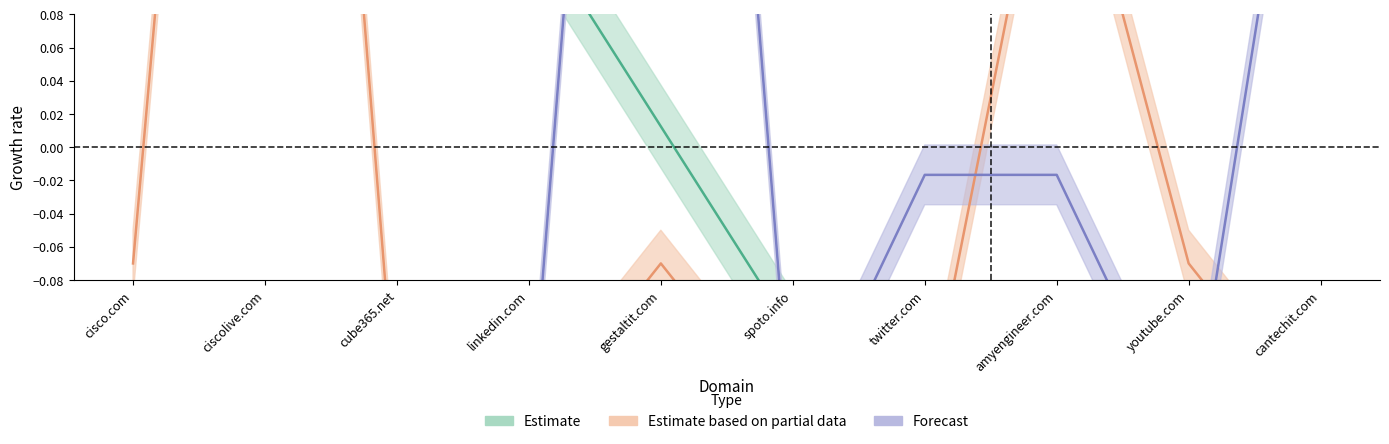

True or false: G4 Count has a value of -0.3 at spoto.info.

False